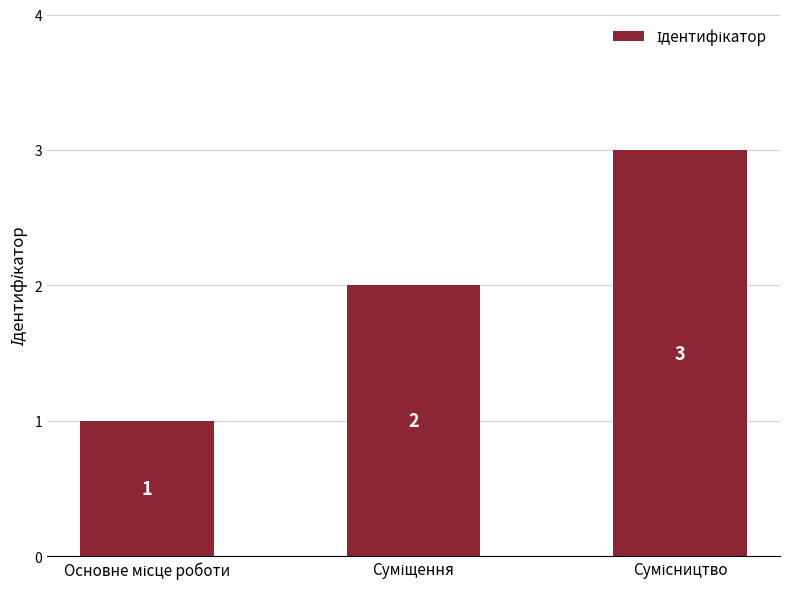

What is the maximum value shown in the chart?

3